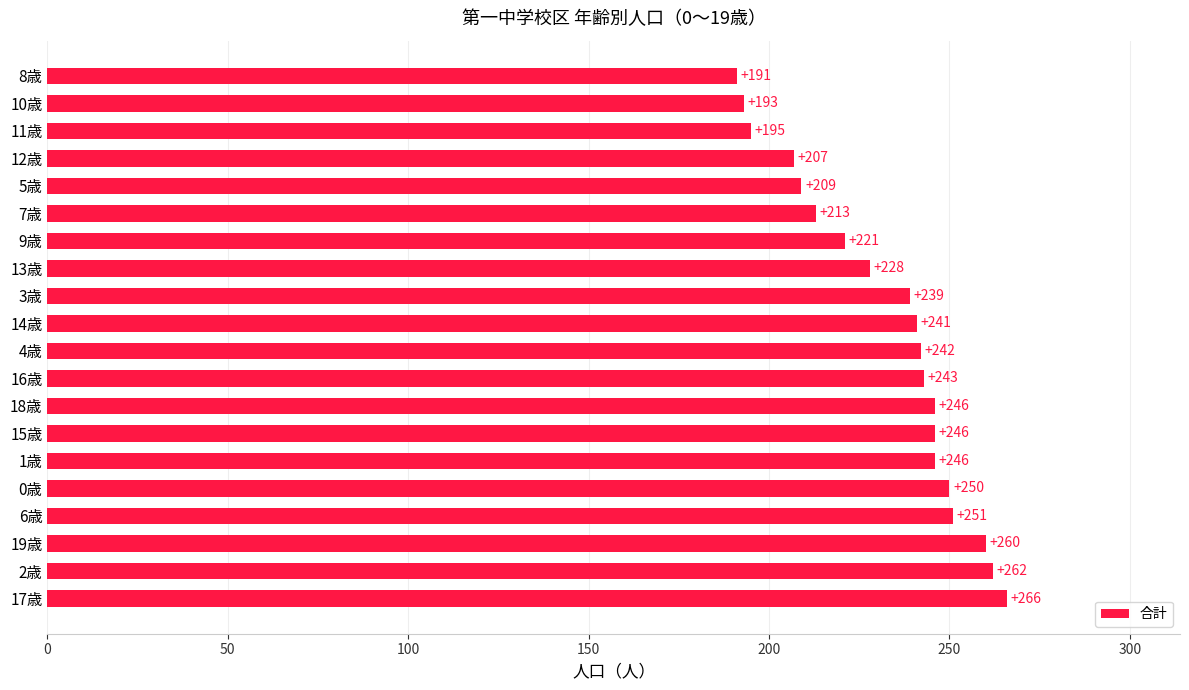

The chart shows a value of 432 at 1歳. True or false?

False